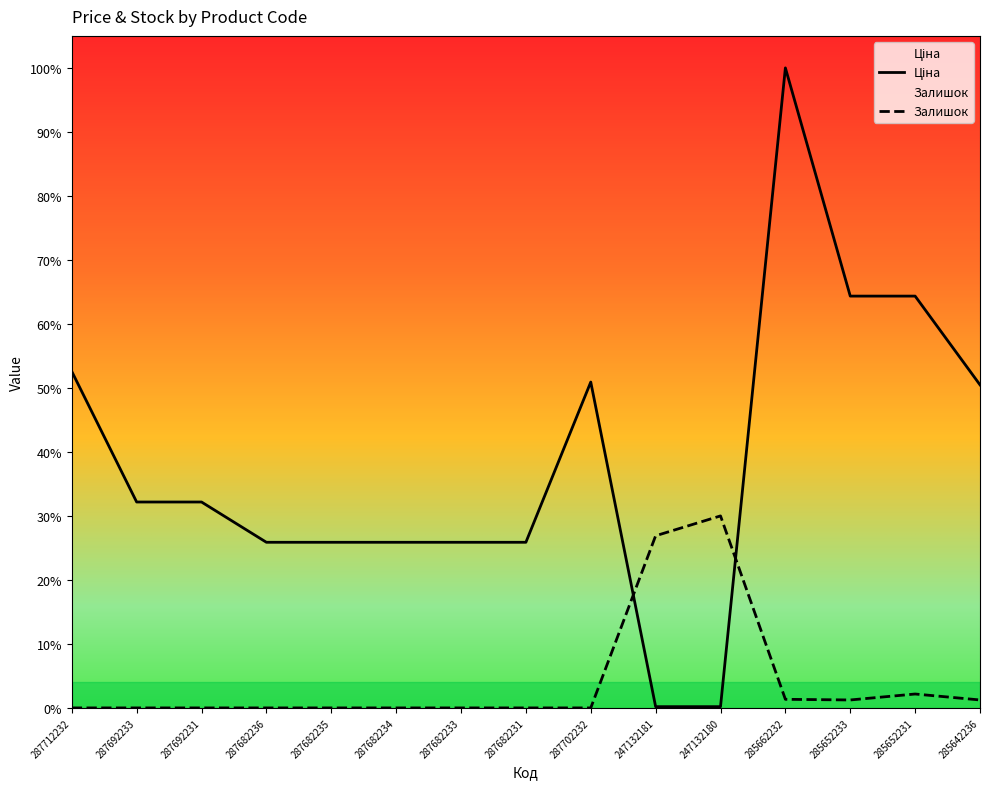

What is the label of the 8th point from the right?

287682231